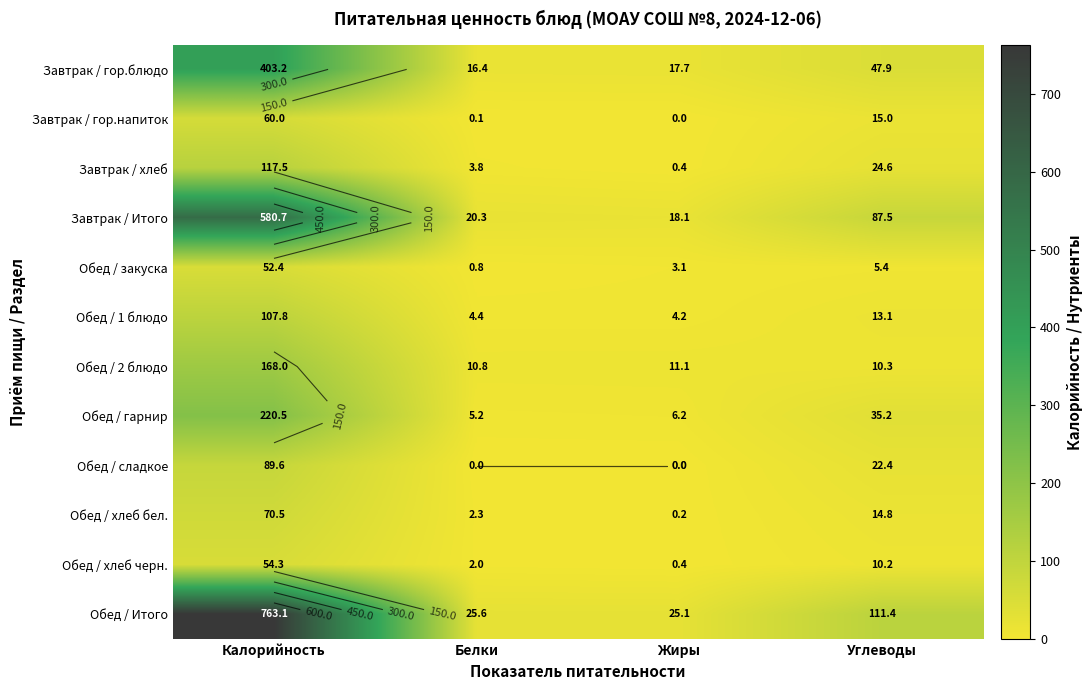

How many distinct data groups are displayed?

12